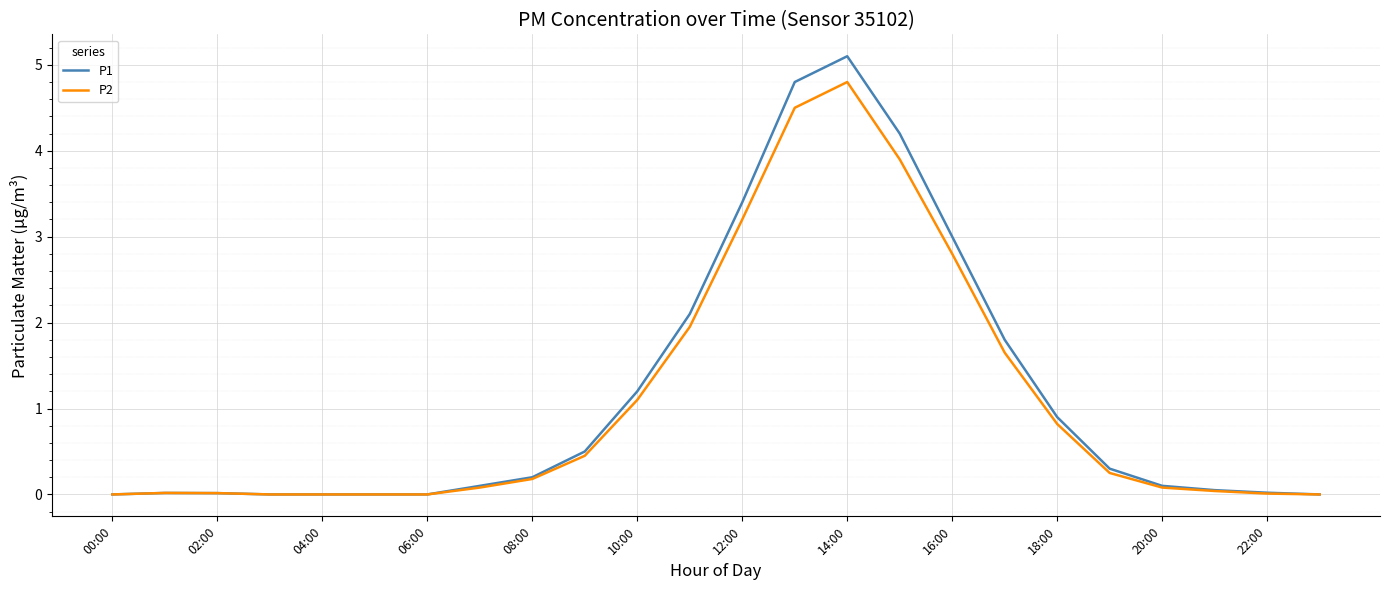

What is the maximum value for P2?

4.8